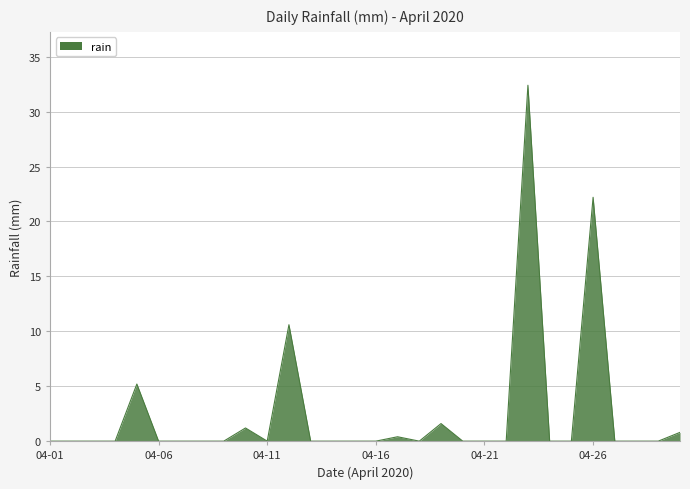

What is the maximum value shown in the chart?

32.4